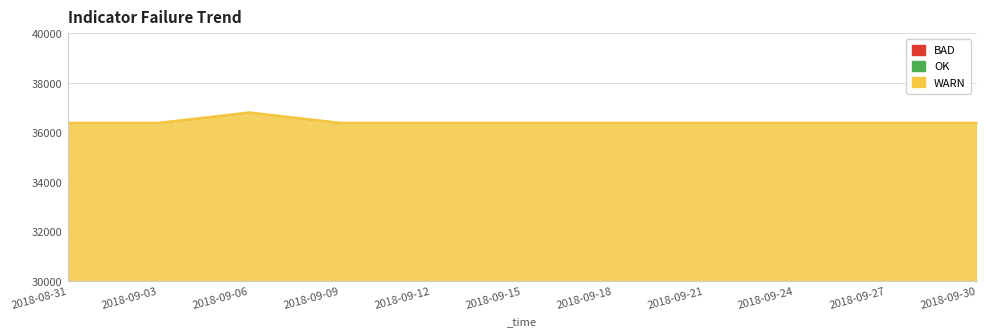

Count the number of data series in this chart.

1